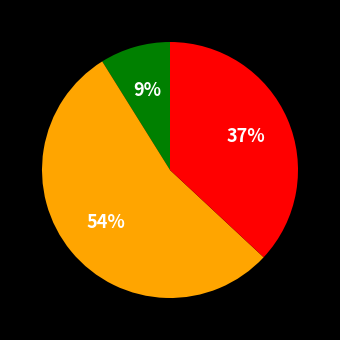

To the nearest percent, what is the average slice percentage?

33%